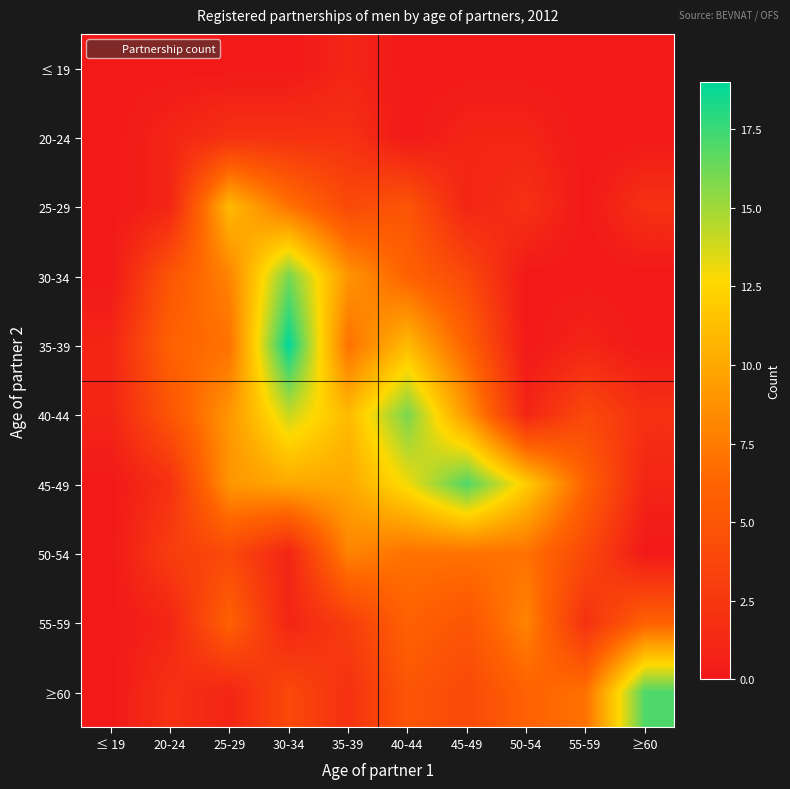

Reading right to left, extract all data points from this chart.

≤ 19: ≥60=0	55-59=0	50-54=0	45-49=0	40-44=0	35-39=1	30-34=0	25-29=0	20-24=0	≤ 19=0
20-24: ≥60=0	55-59=0	50-54=1	45-49=1	40-44=0	35-39=2	30-34=2	25-29=2	20-24=1	≤ 19=0
25-29: ≥60=2	55-59=0	50-54=2	45-49=1	40-44=5	35-39=4	30-34=7	25-29=11	20-24=1	≤ 19=0
30-34: ≥60=0	55-59=0	50-54=0	45-49=4	40-44=6	35-39=9	30-34=16	25-29=8	20-24=5	≤ 19=0
35-39: ≥60=0	55-59=1	50-54=0	45-49=6	40-44=11	35-39=7	30-34=19	25-29=7	20-24=6	≤ 19=1
40-44: ≥60=2	55-59=4	50-54=1	45-49=9	40-44=16	35-39=11	30-34=14	25-29=9	20-24=5	≤ 19=1
45-49: ≥60=1	55-59=6	50-54=12	45-49=17	40-44=13	35-39=10	30-34=10	25-29=9	20-24=2	≤ 19=0
50-54: ≥60=0	55-59=4	50-54=7	45-49=7	40-44=7	35-39=8	30-34=1	25-29=4	20-24=3	≤ 19=0
55-59: ≥60=6	55-59=2	50-54=8	45-49=5	40-44=6	35-39=3	30-34=1	25-29=6	20-24=1	≤ 19=0
≥60: ≥60=17	55-59=7	50-54=6	45-49=4	40-44=5	35-39=2	30-34=4	25-29=1	20-24=2	≤ 19=0